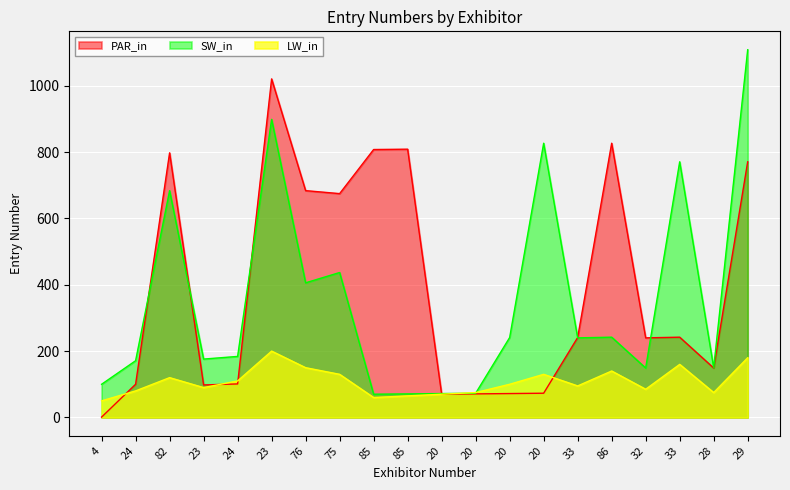

In SW_in, how many points are lower than both neighbors (excluding endpoints)?

6